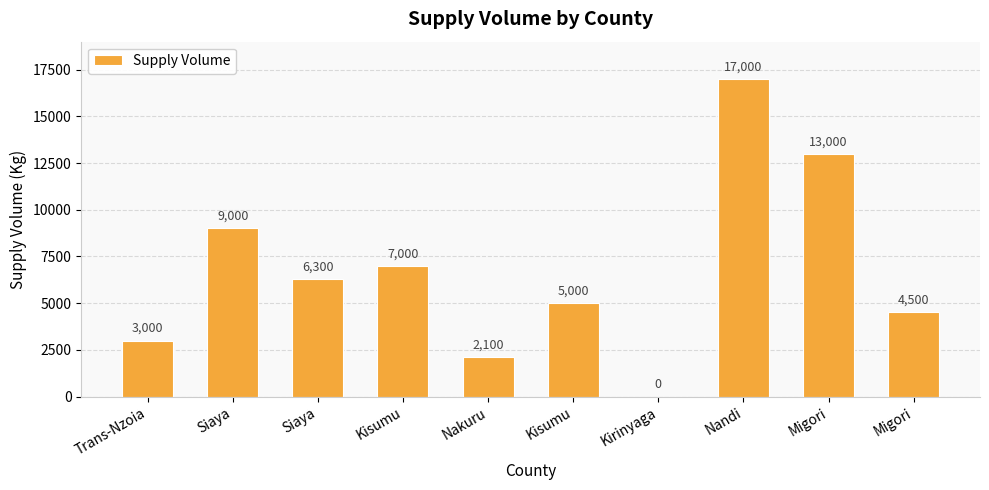

Count the number of categories in the chart.

10